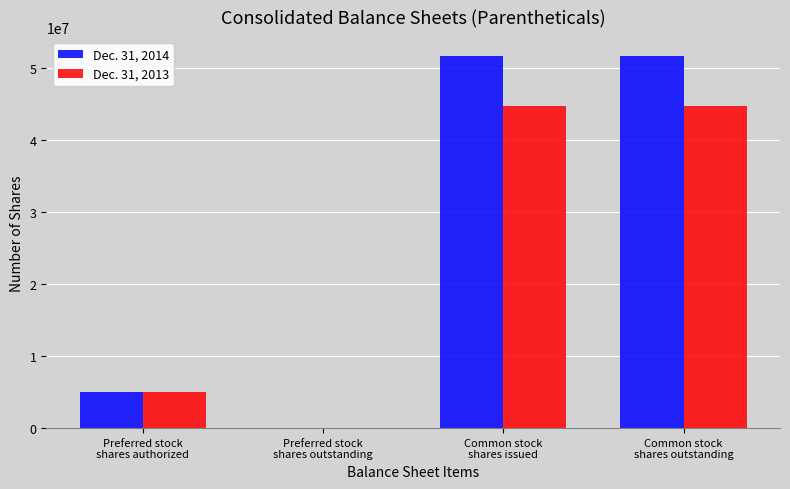

What are all the series names shown in the legend?

Dec. 31, 2014, Dec. 31, 2013